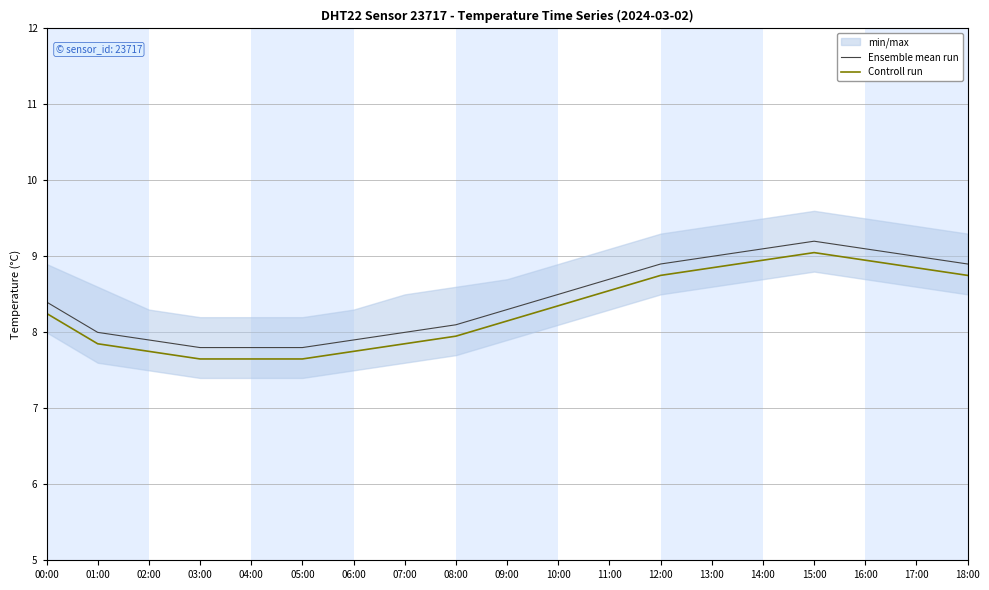

True or false: Ensemble mean run and Controll run cross at least once.

False